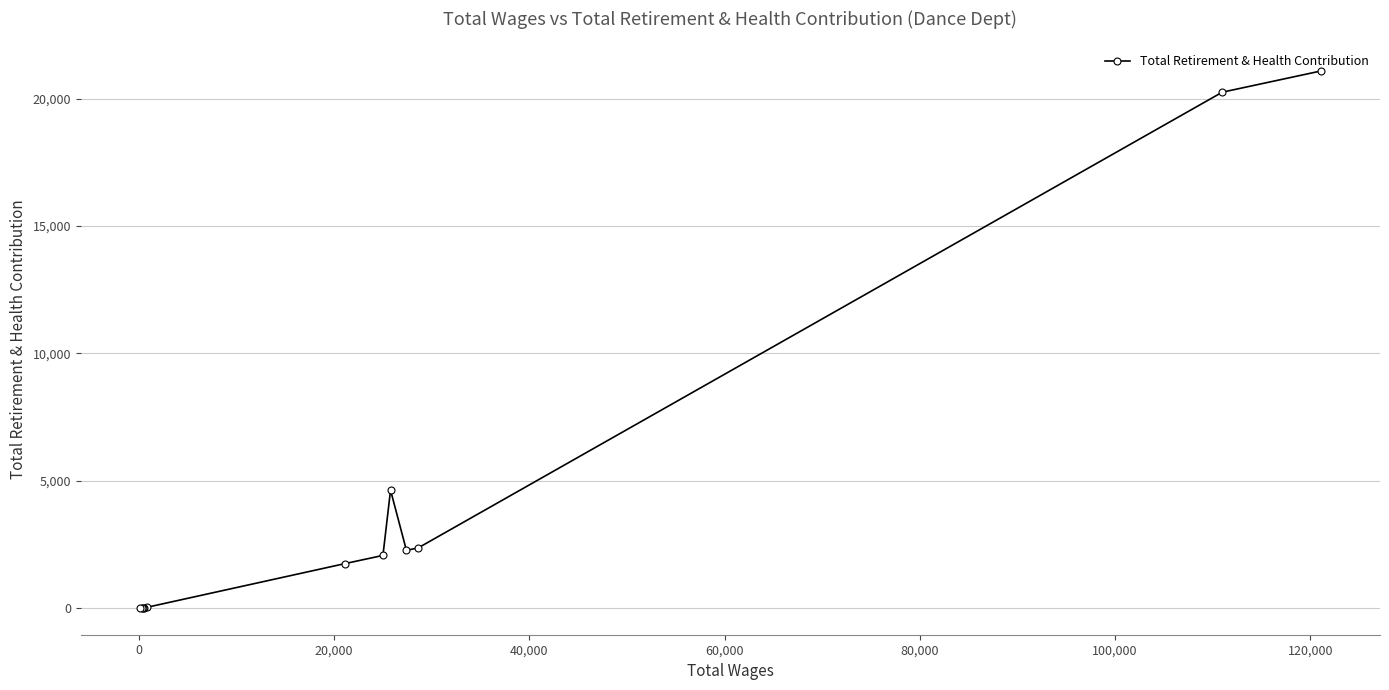

What is the difference between the maximum and minimum values?

21086